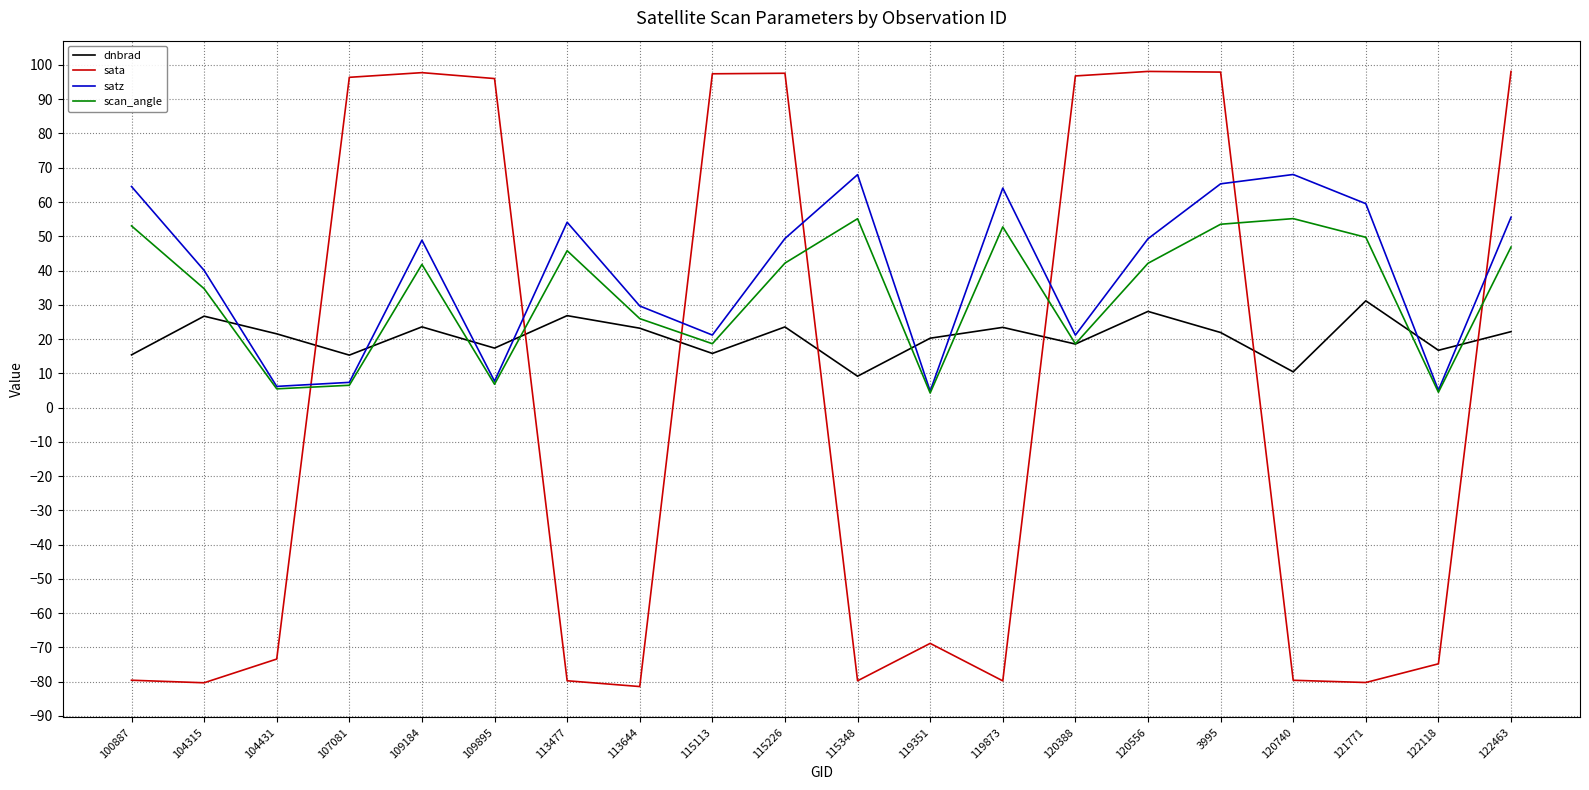

The value of satz at 115113 is 31.6. True or false?

False